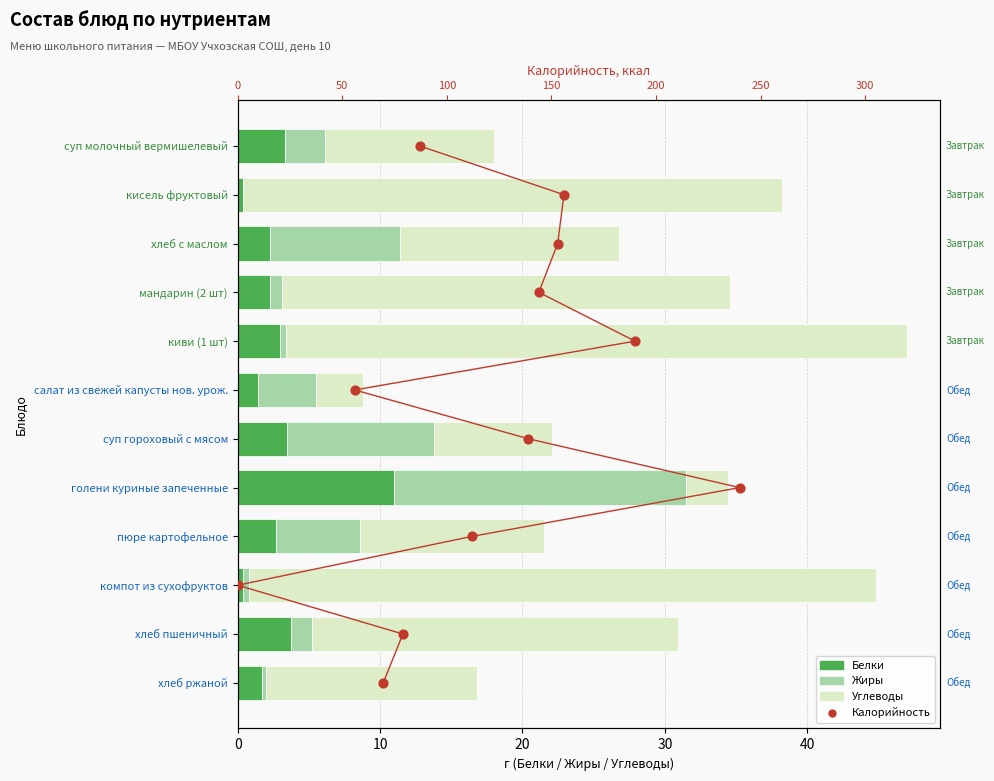

What are all the series names shown in the legend?

Белки, Жиры, Углеводы, Калорийность